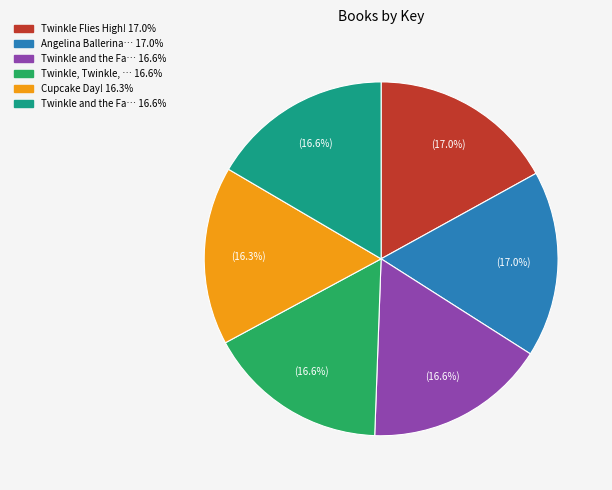

Is there any slice that represents more than half of the pie?

No